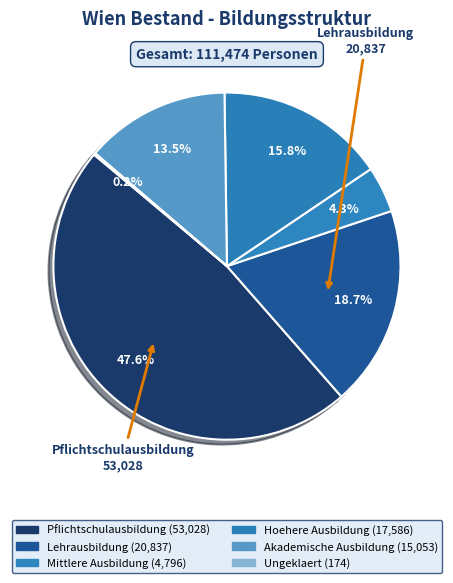

Is there any slice that represents more than half of the pie?

No